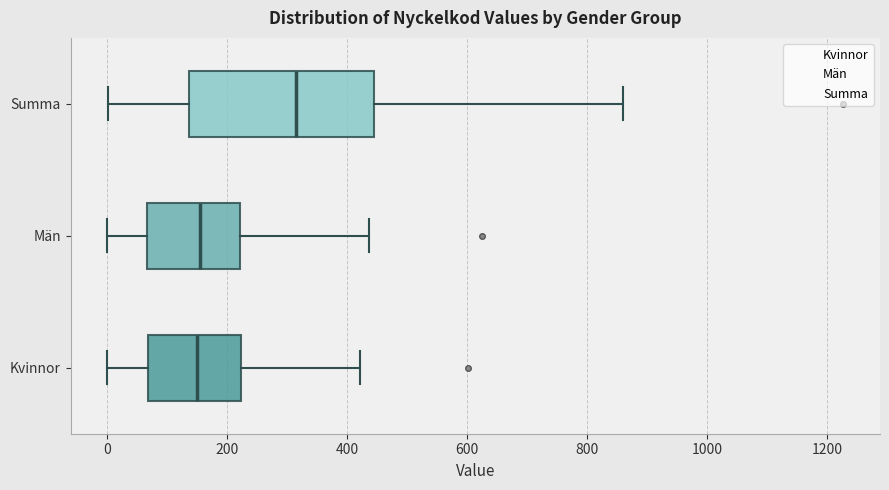

Which box is the widest, from its left edge to its right edge?

Summa